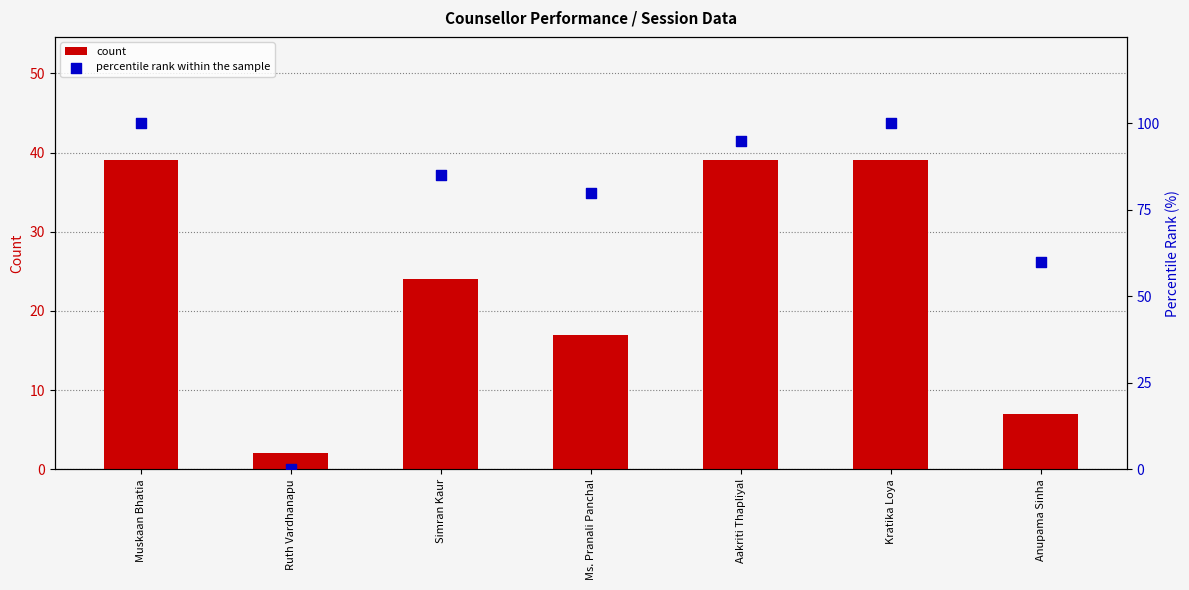

What are all the series names shown in the legend?

count, percentile rank within the sample